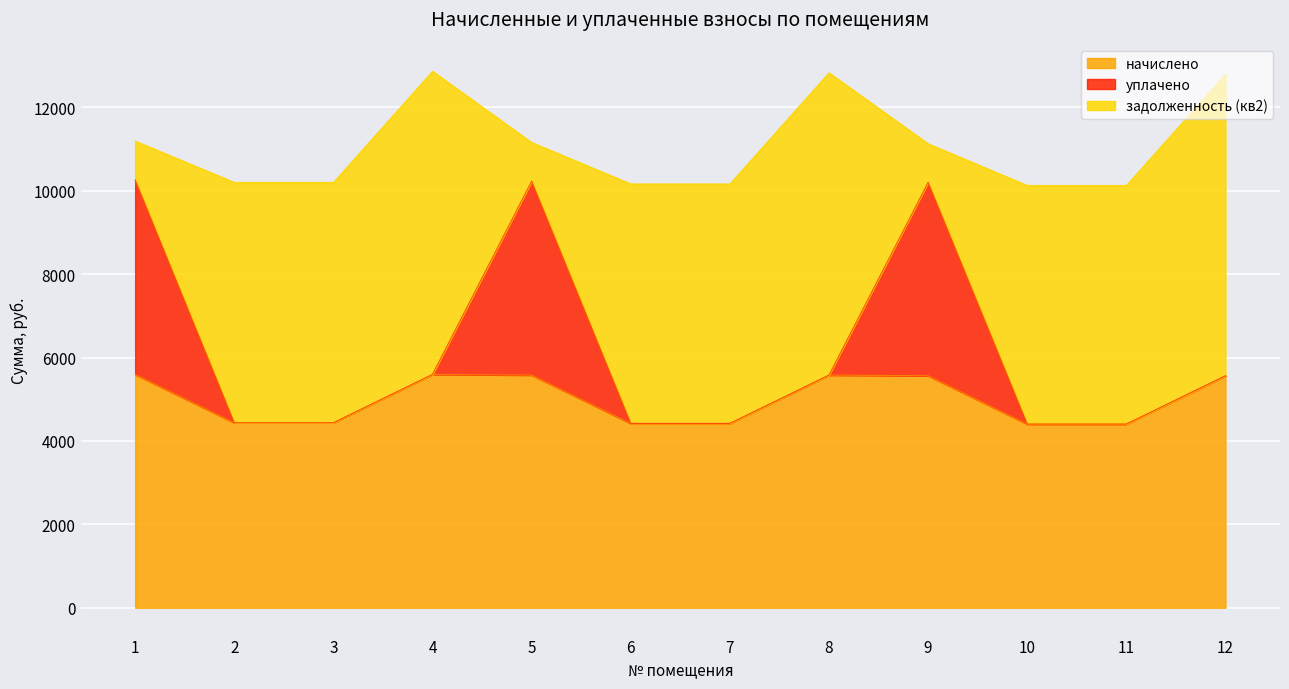

What is the total value across all series at 2?

10198.7